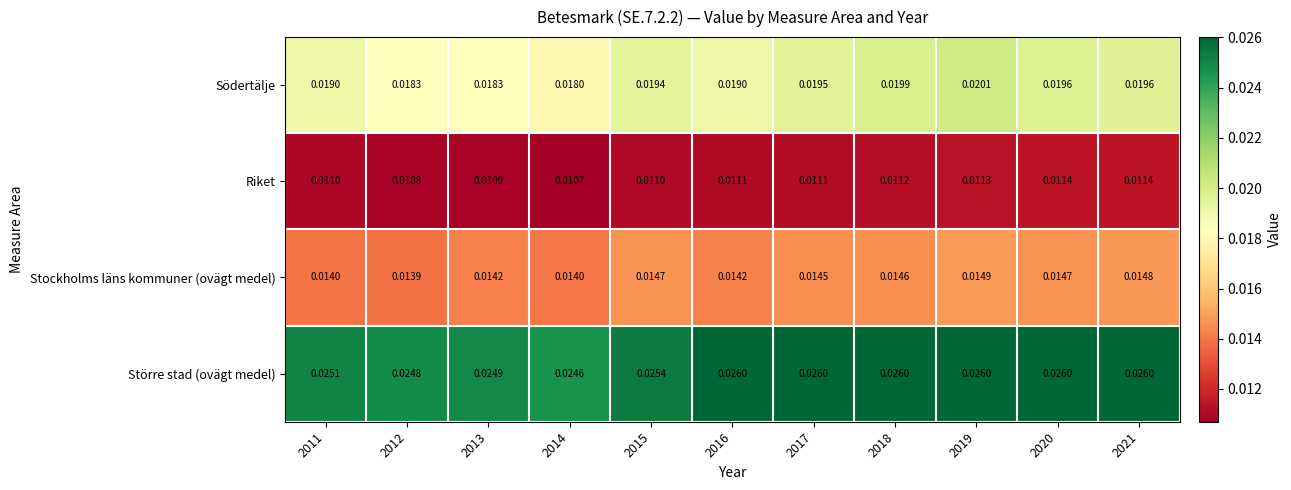

At how many categories does at least one series exceed 0?

11